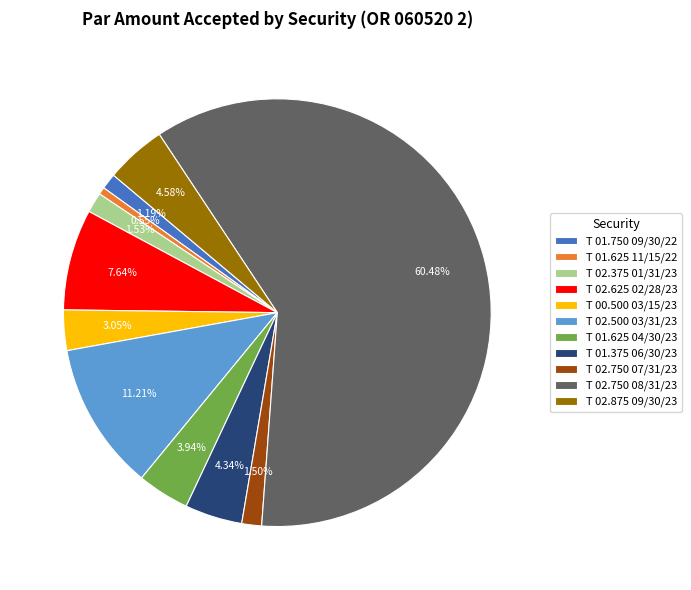

What portion of the pie excludes T 01.625 04/30/23?

96.1%